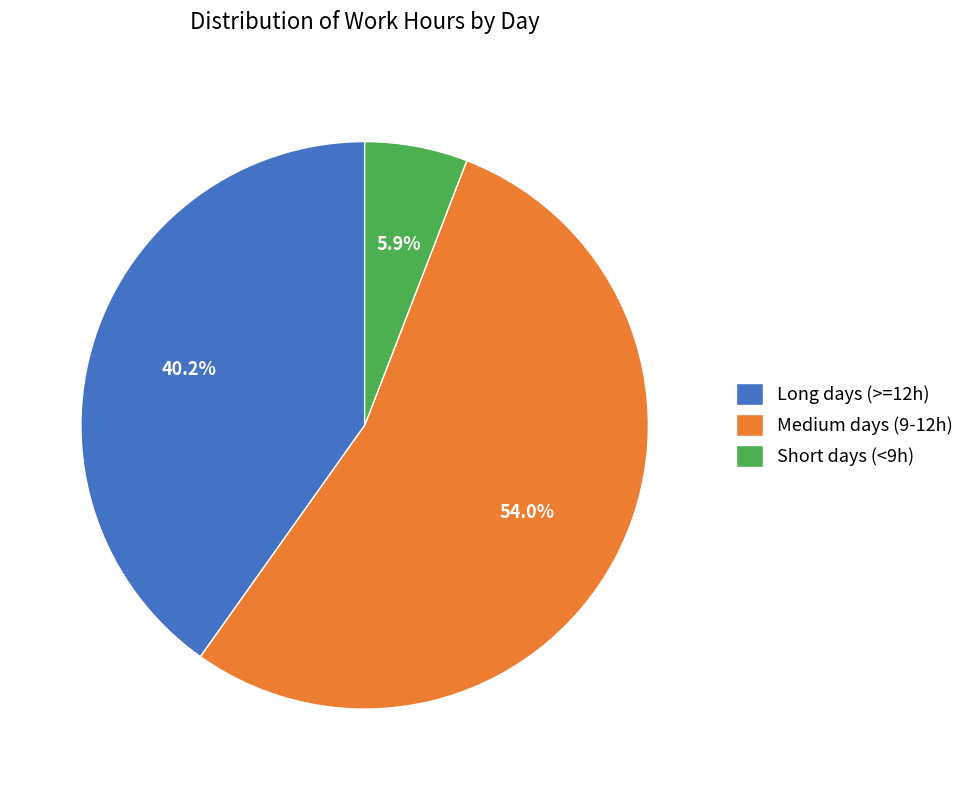

Combined, what portion of the pie is Short days (<9h) and Medium days (9-12h)?

59.8%